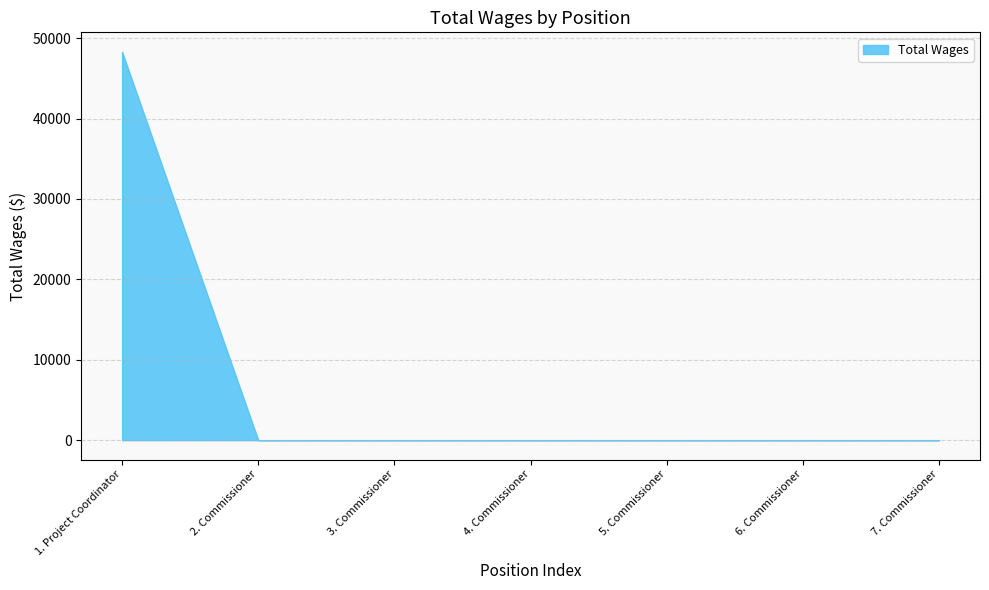

What is the label of the 6th point from the left?

6. Commissioner